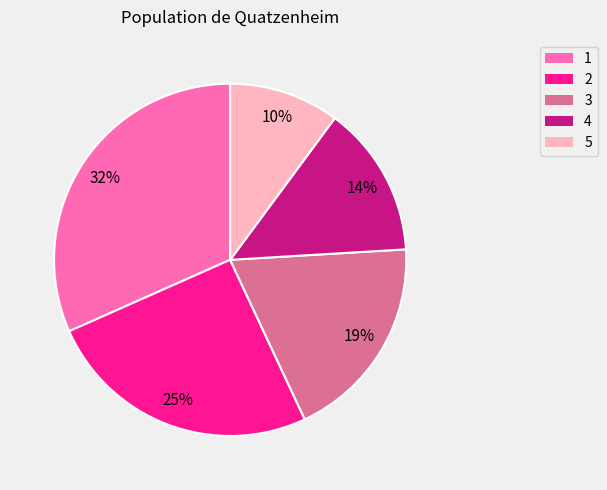

Rank the categories by value from lowest to highest.

5, 4, 3, 2, 1